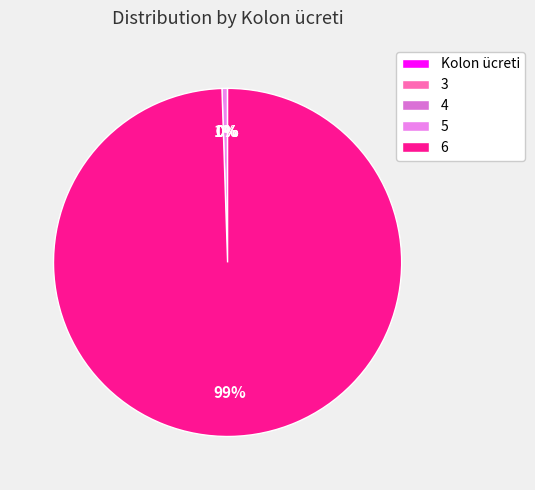

What is the largest slice in the pie chart?

6